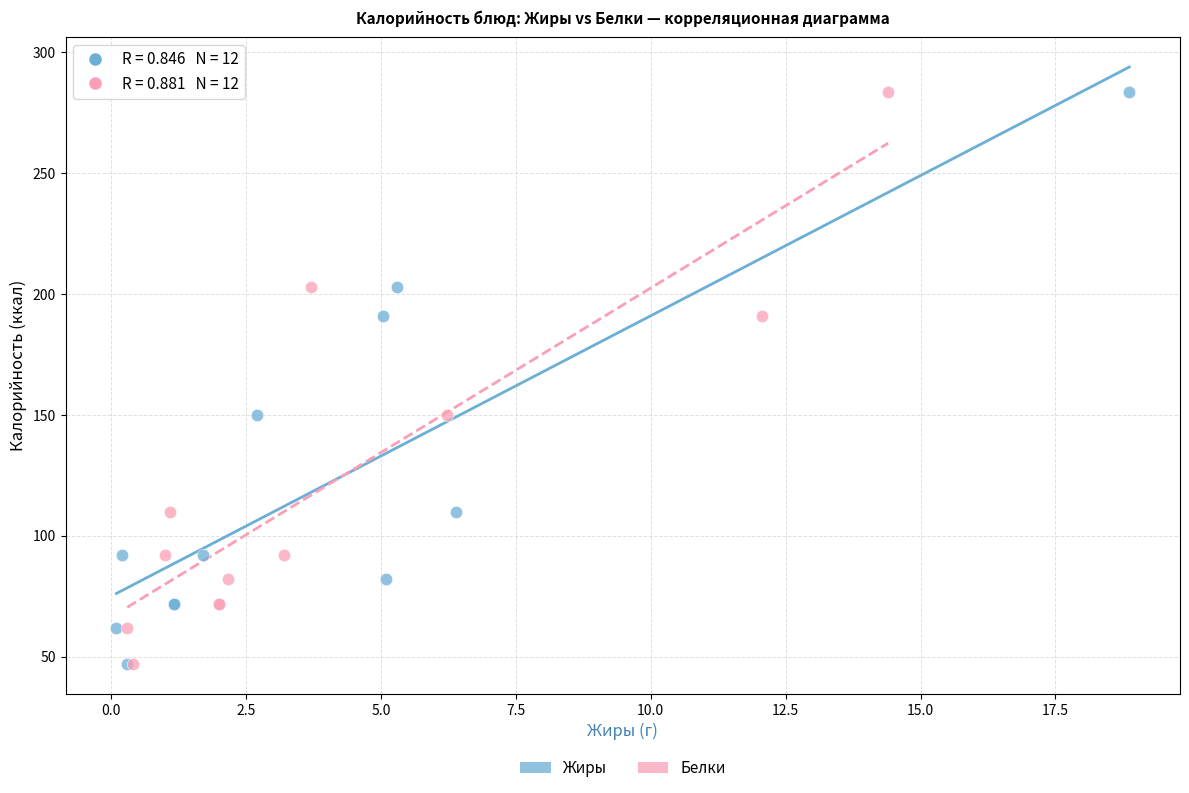

What are all the series names shown in the legend?

Жиры, Белки